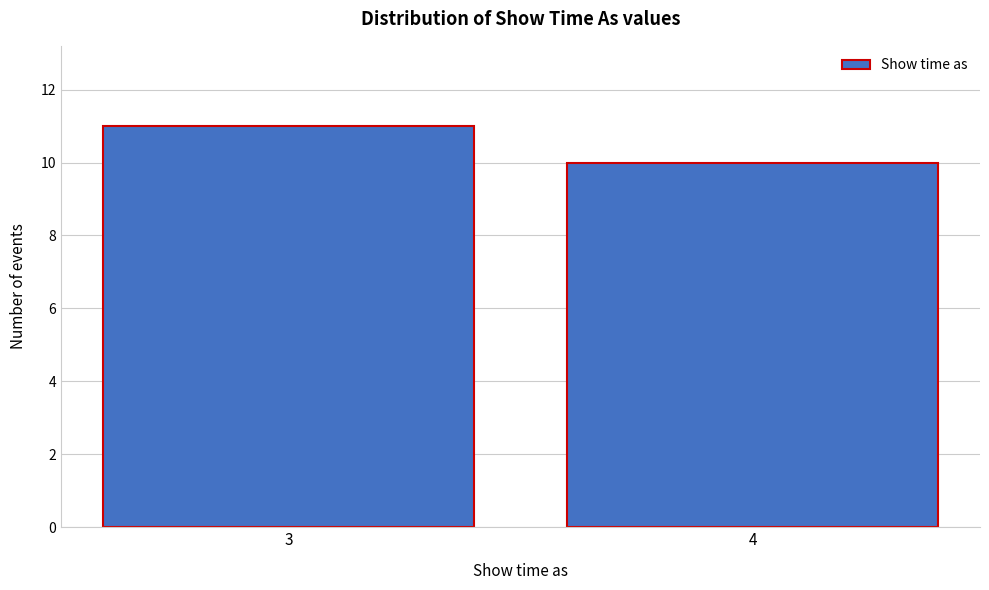

Reading left to right, extract all data points from this chart.

3=11	4=10